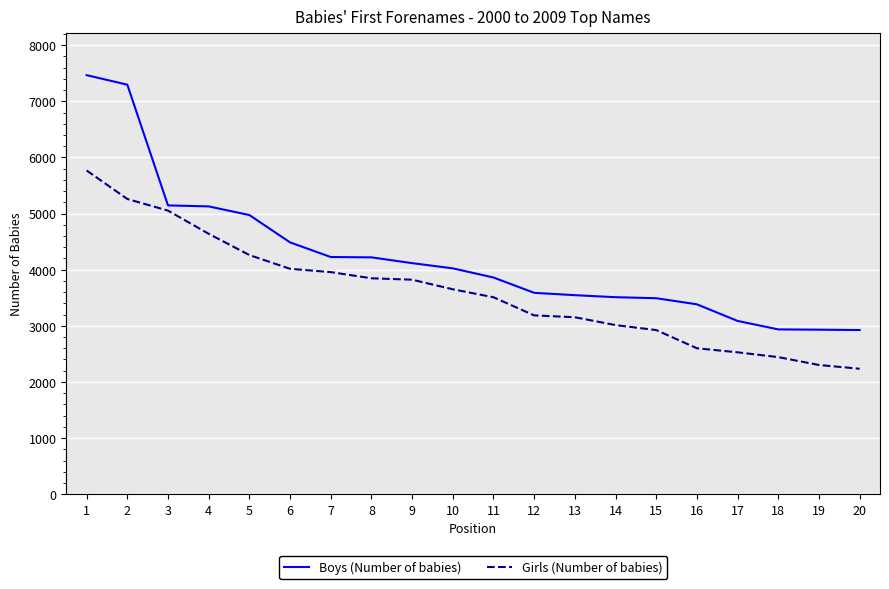

What value does the Girls (Number of babies) series have at 12, to the nearest 10?

3190